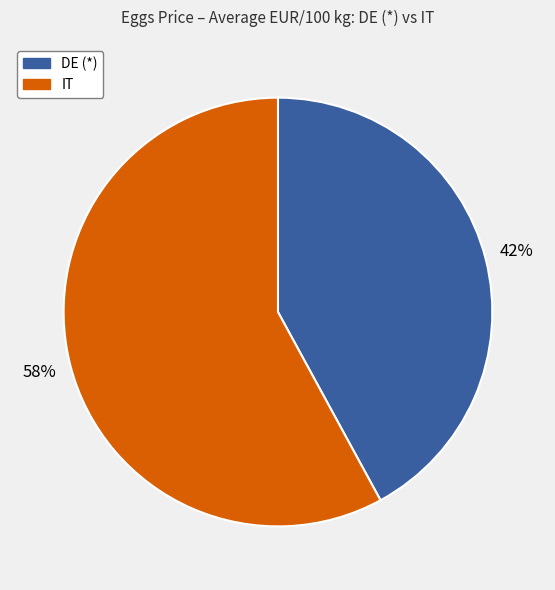

Count the number of slices in the pie.

2